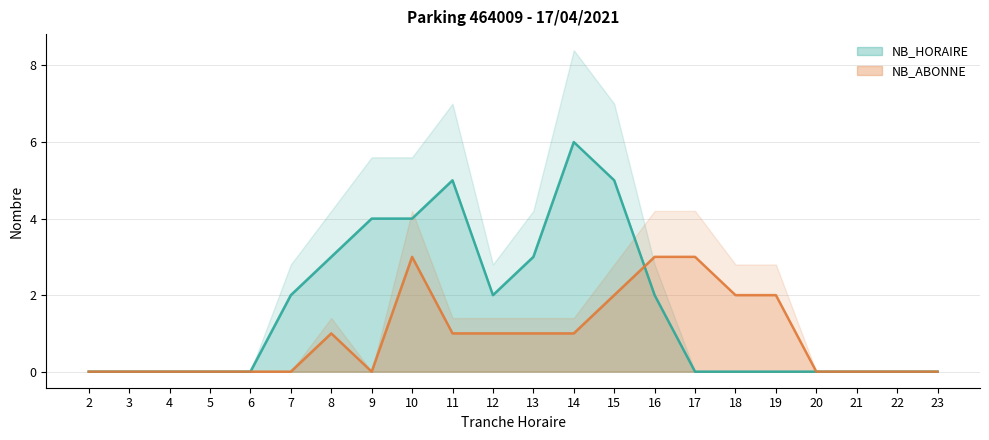

Is it true that NB_ABONNE equals 2 at 18?

True